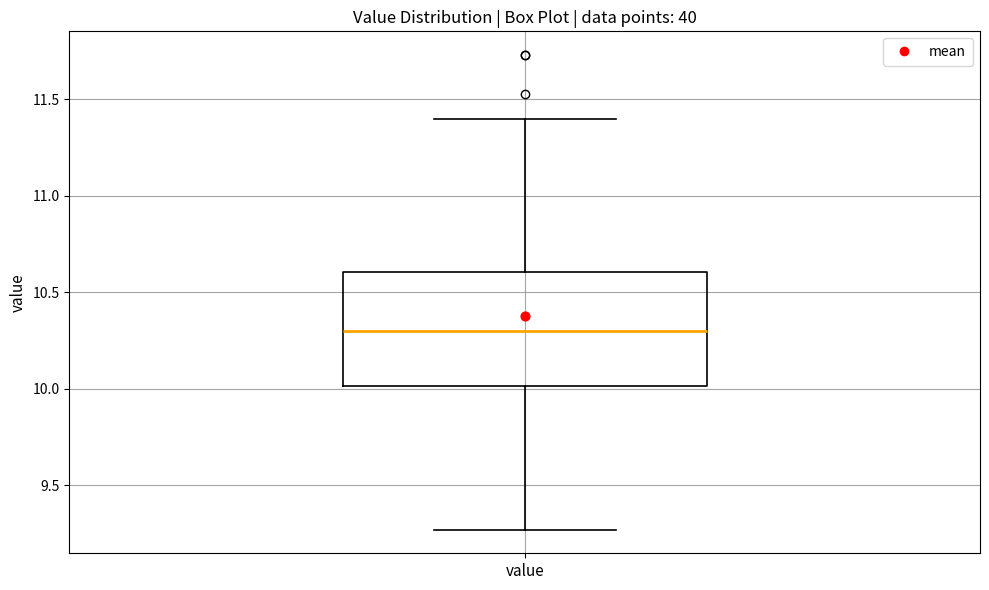

Where does the upper whisker of the box for value end on the y-axis? The values are not printed on the chart, so give them approximately, as read against the axis.

11.40